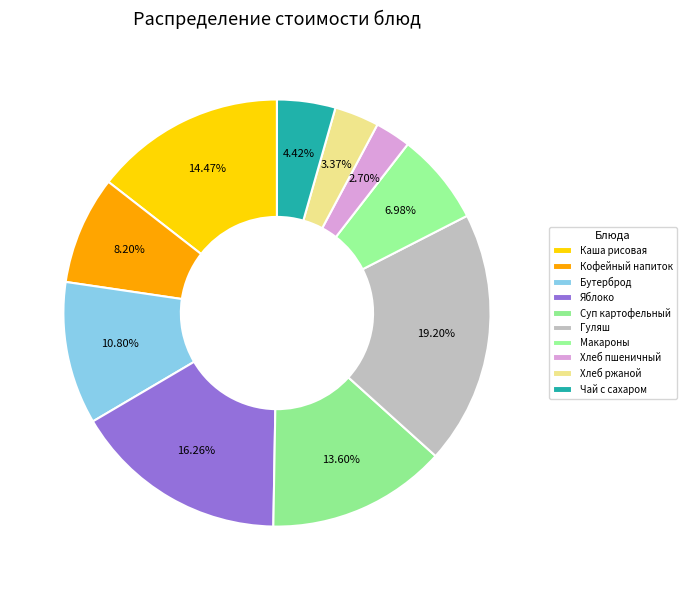

Count the number of slices in the pie.

10